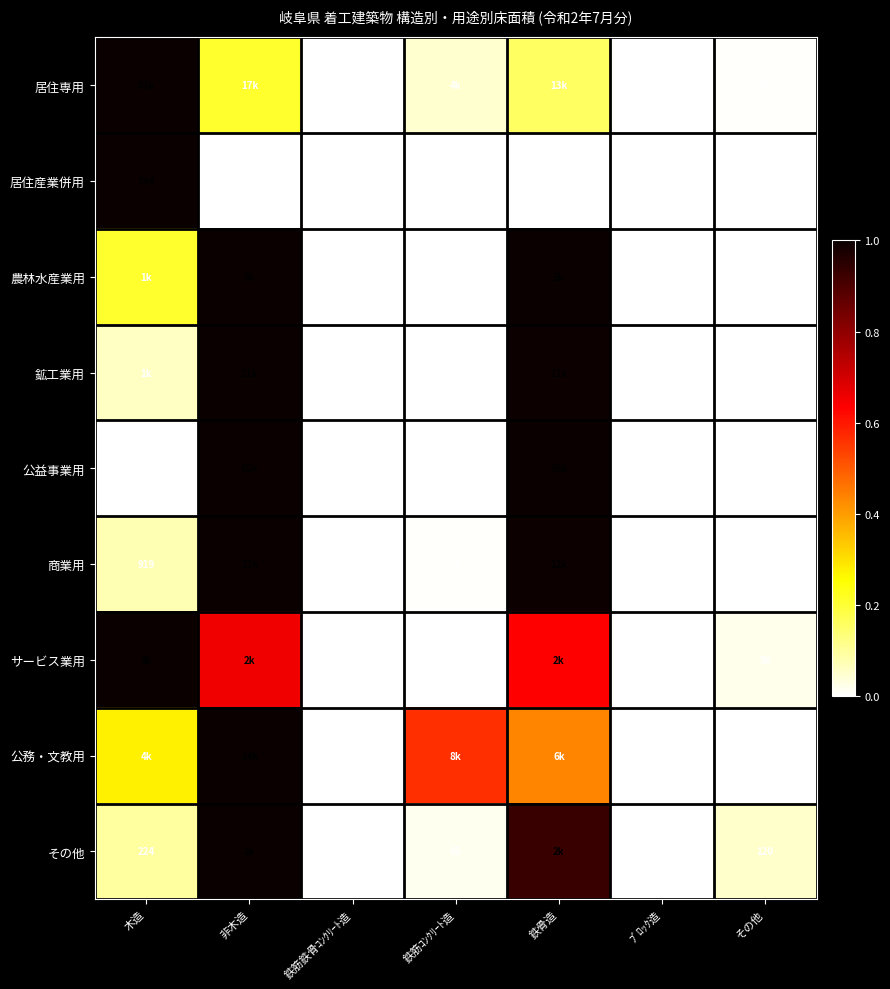

At which label does 居住産業併用 reach its peak?

木造